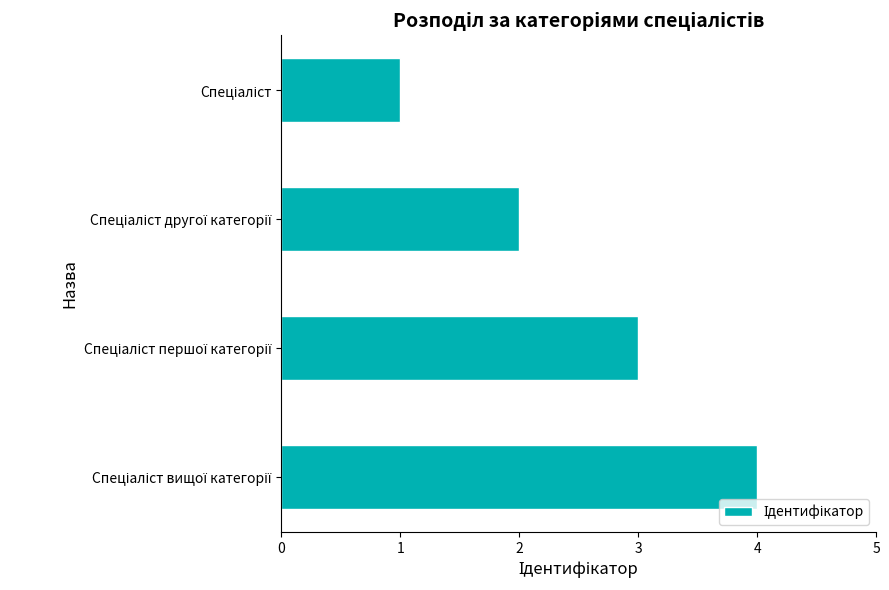

What is the greatest value displayed?

4